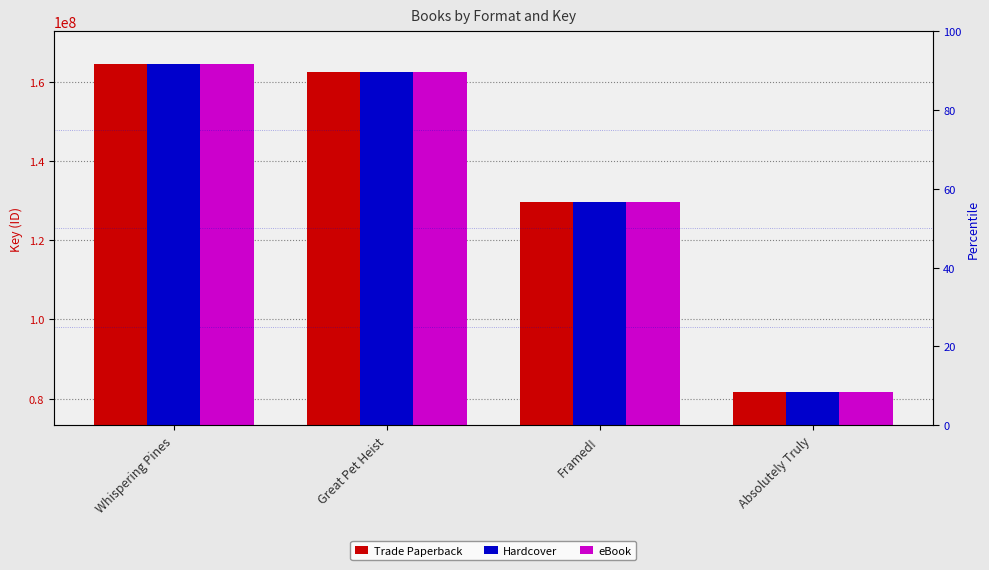

At which label does Hardcover first exceed 162325998?

Whispering Pines